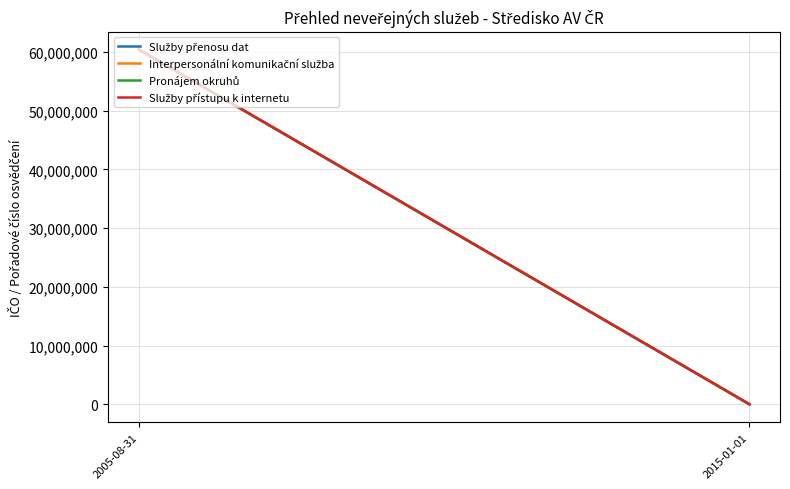

How many data points does each series have?

2